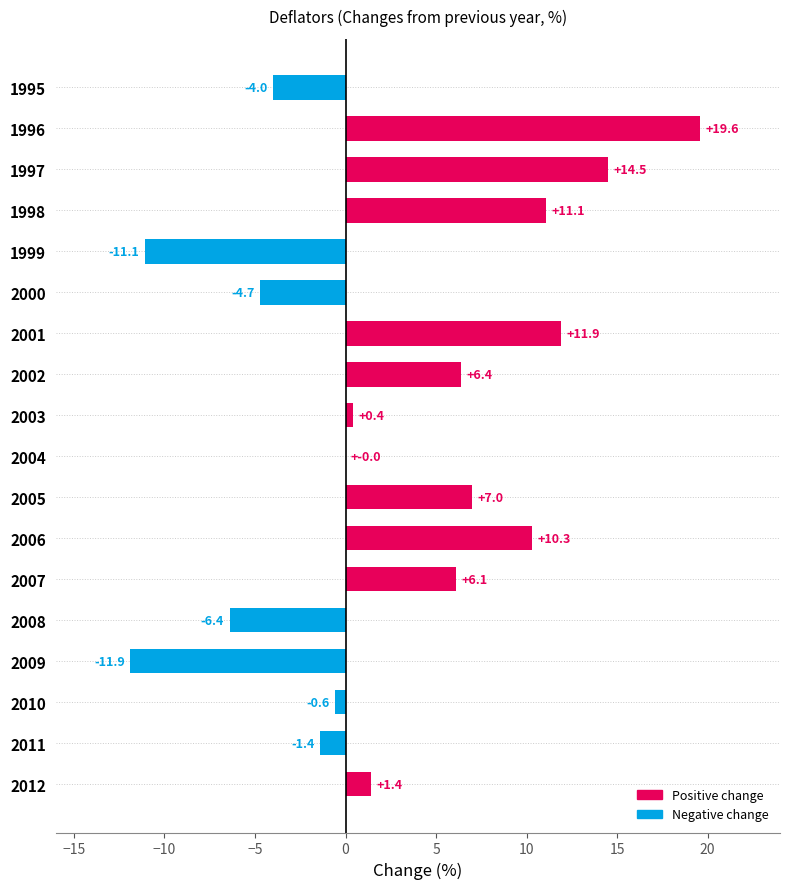

True or false: the data shows 9.0 at 2002.

False